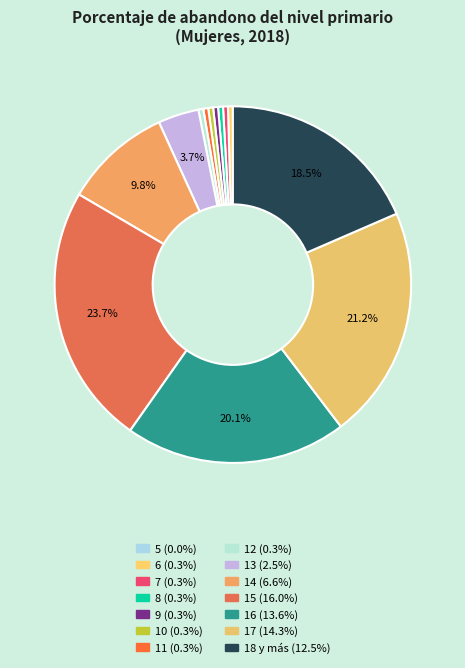

Count the number of slices in the pie.

14